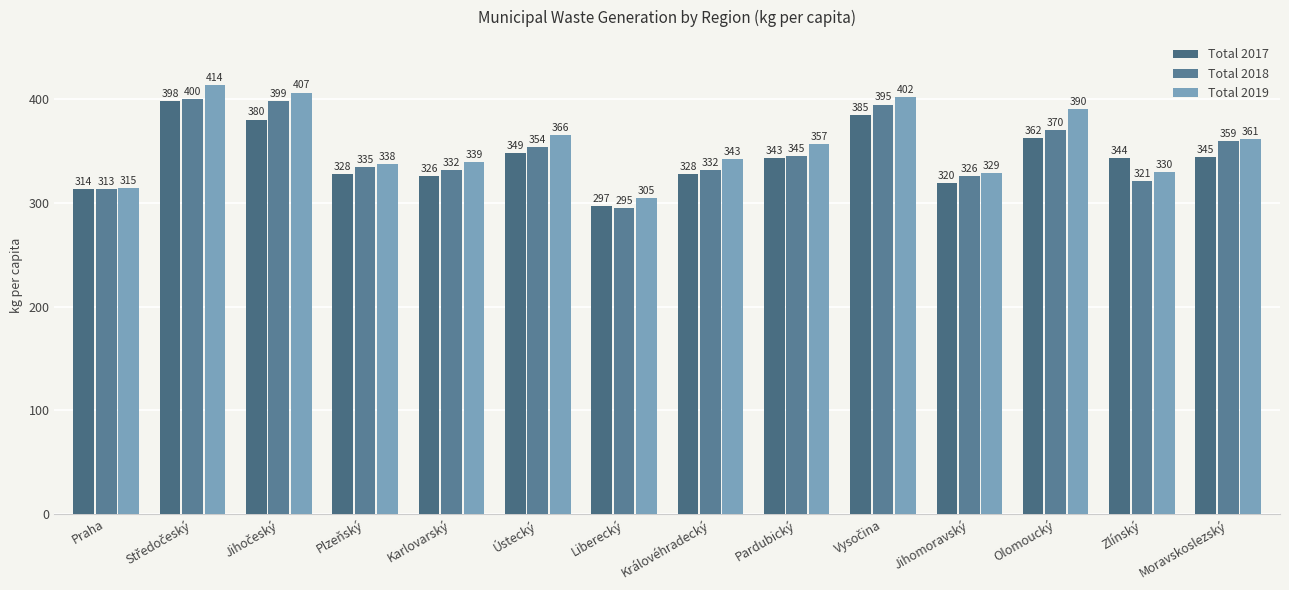

The value of Total 2017 at Středočeský is 398.0. True or false?

True